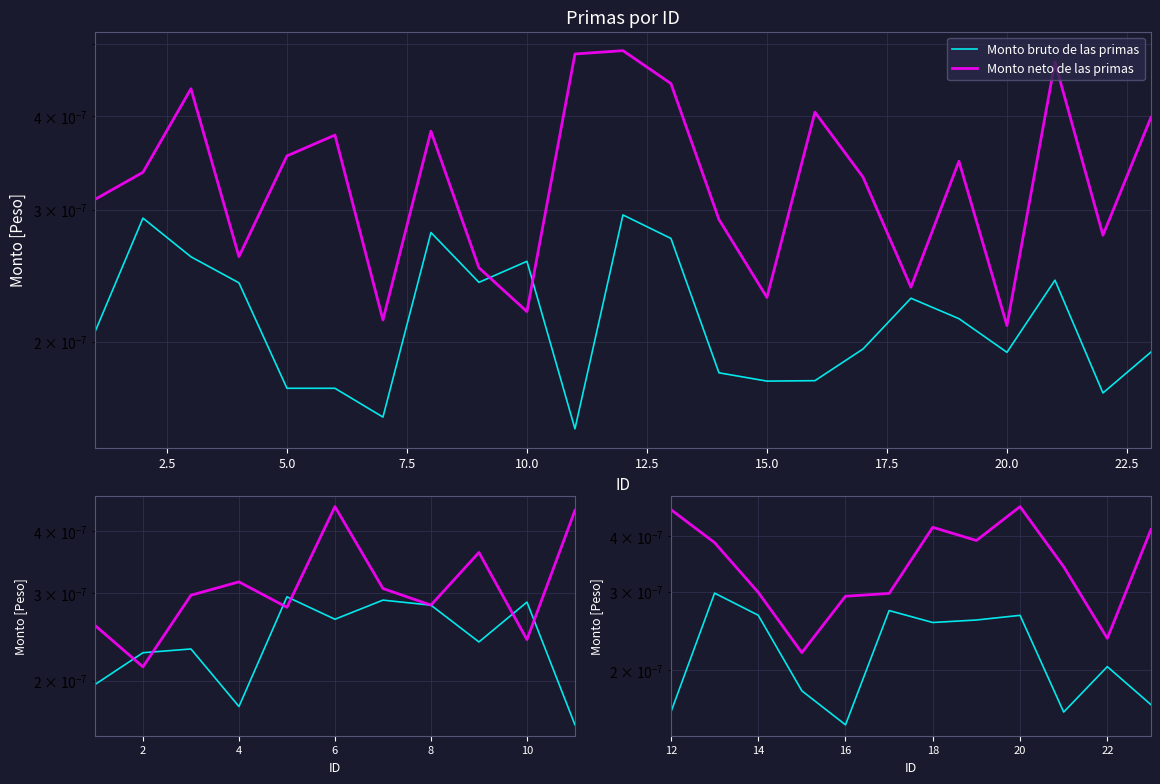

The value of Monto neto de las primas at 17.5 is 0.0. True or false?

False